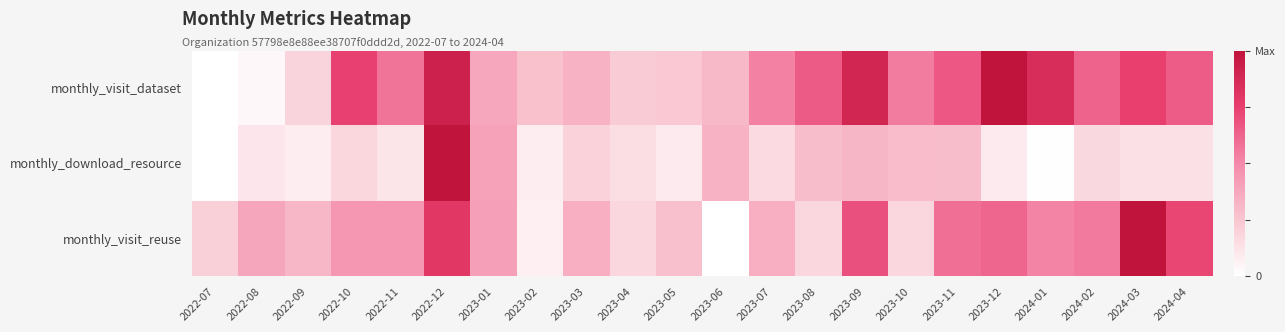

How many distinct data groups are displayed?

3